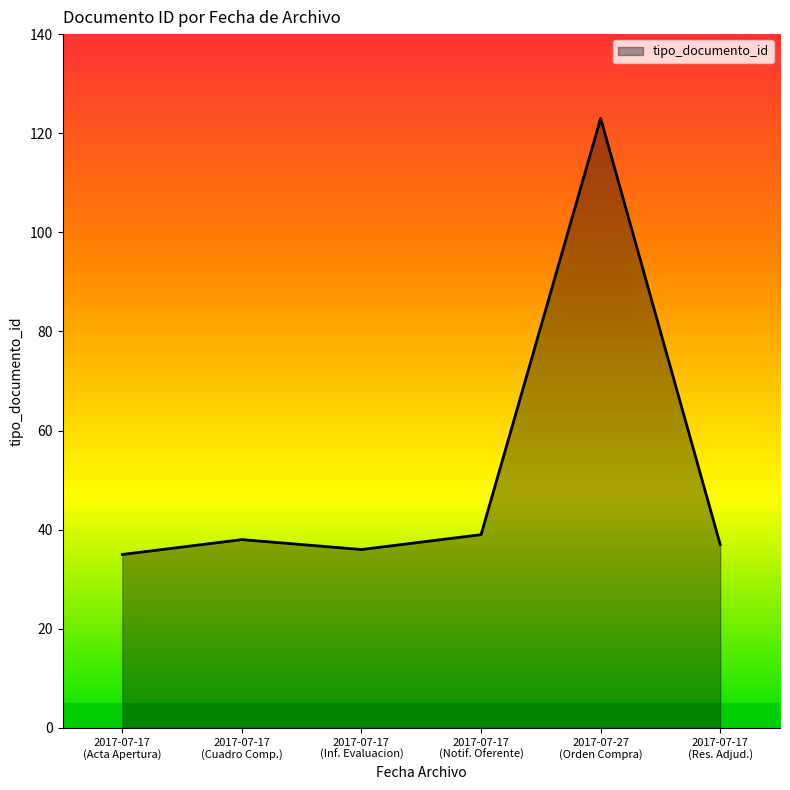

Reading right to left, extract all data points from this chart.

37	123	39	36	38	35